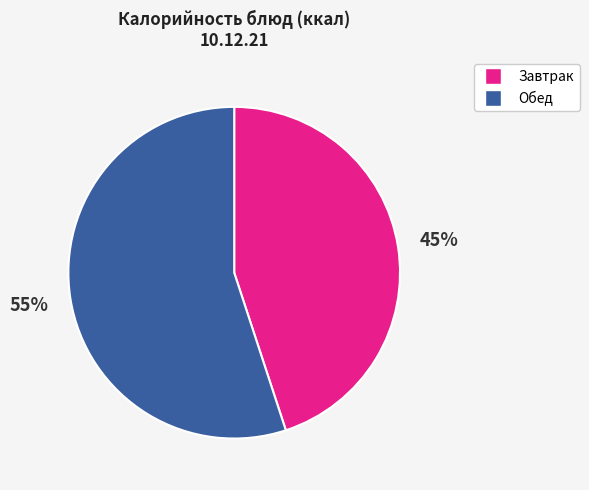

To the nearest percent, what is the average slice percentage?

50%